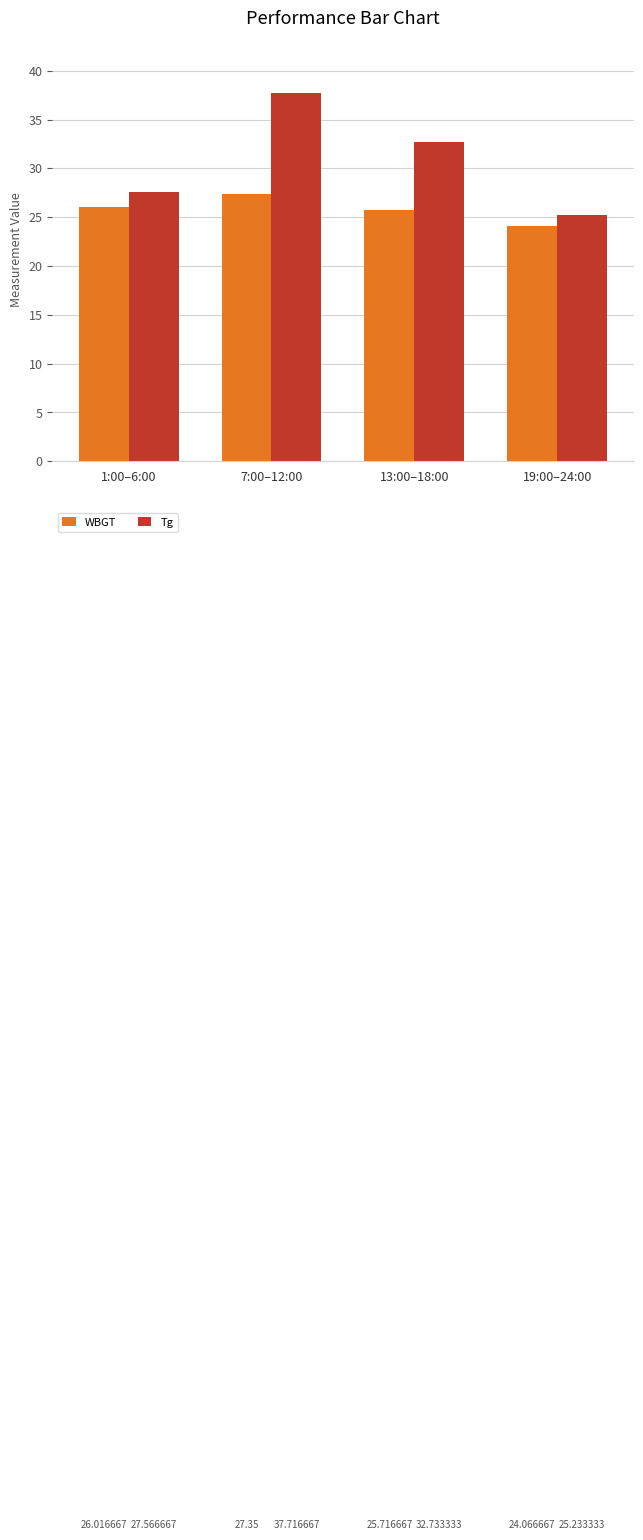

At how many categories does at least one series exceed 36?

1